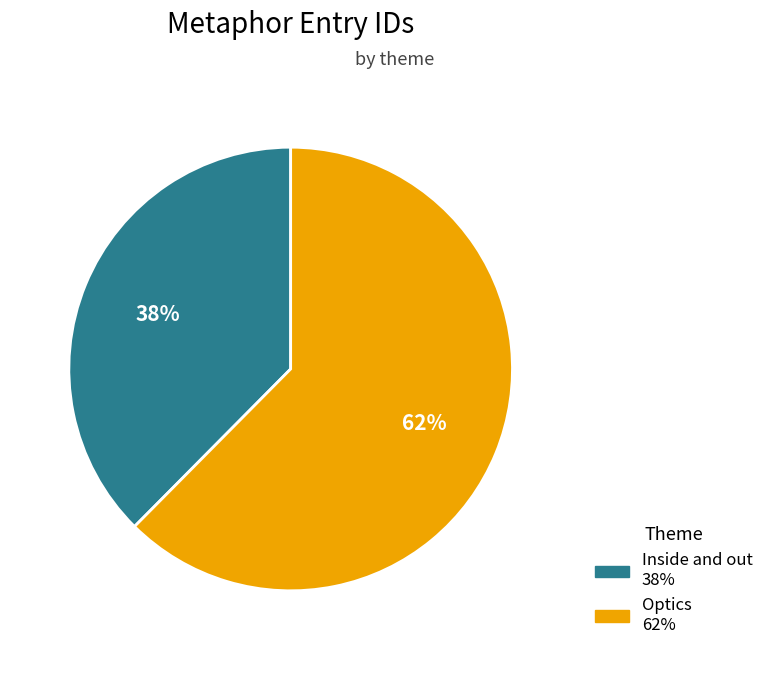

Is the sum of Optics and Inside and out greater than half?

Yes